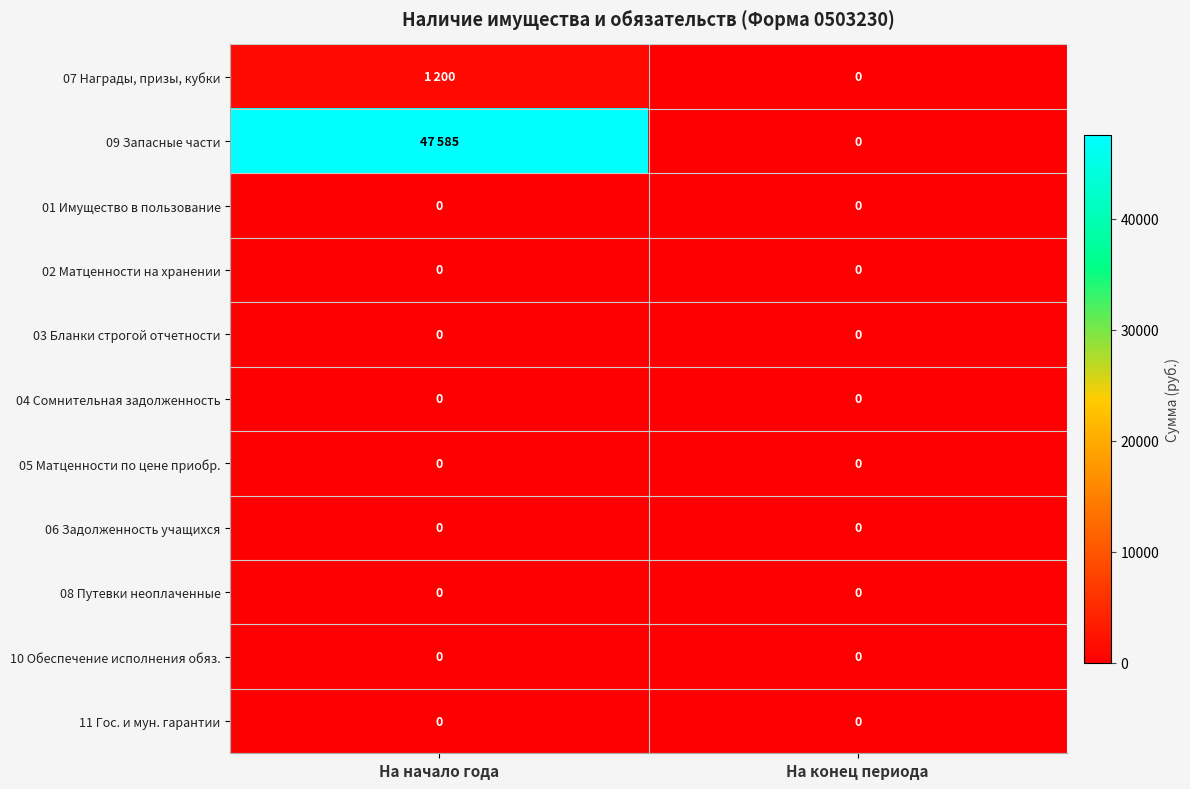

The value of 02 Матценности на хранении at На конец периода is 0. True or false?

True